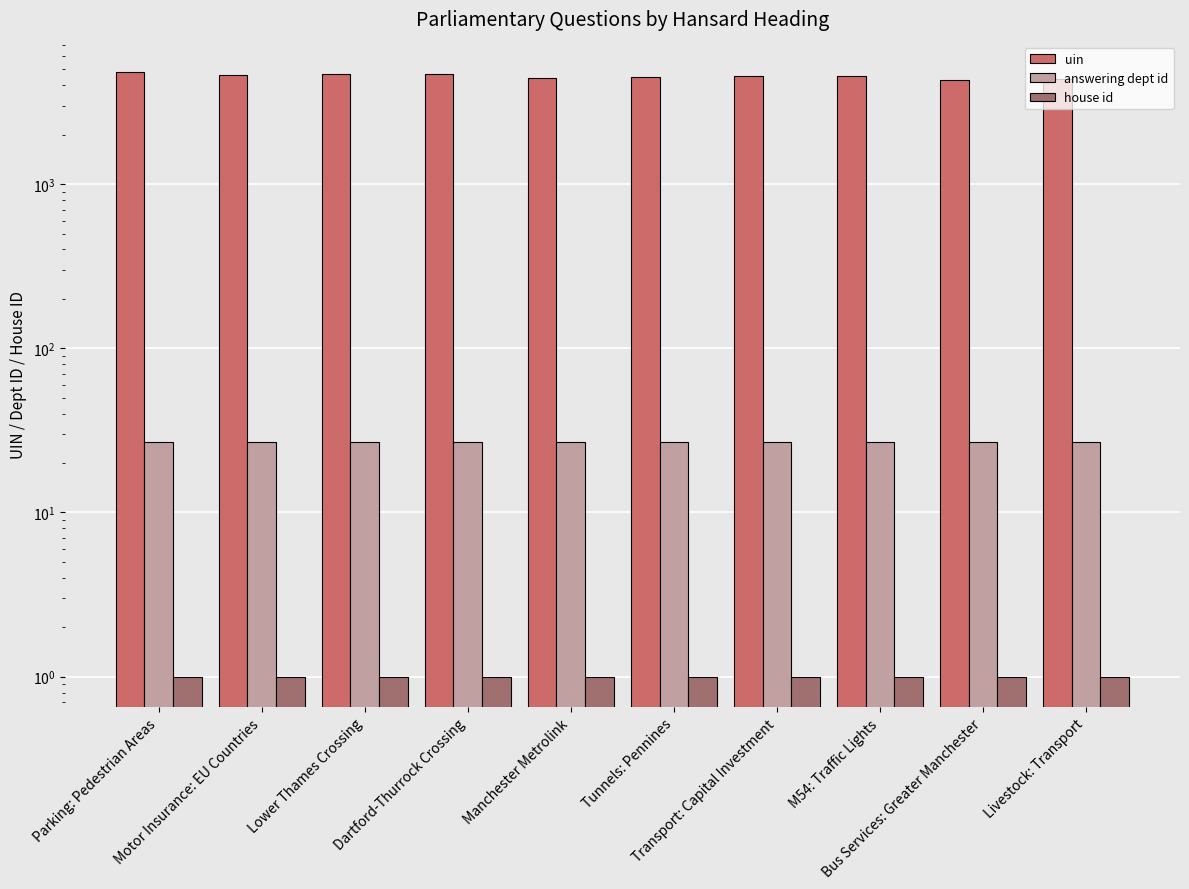

Does the chart contain any negative values?

No